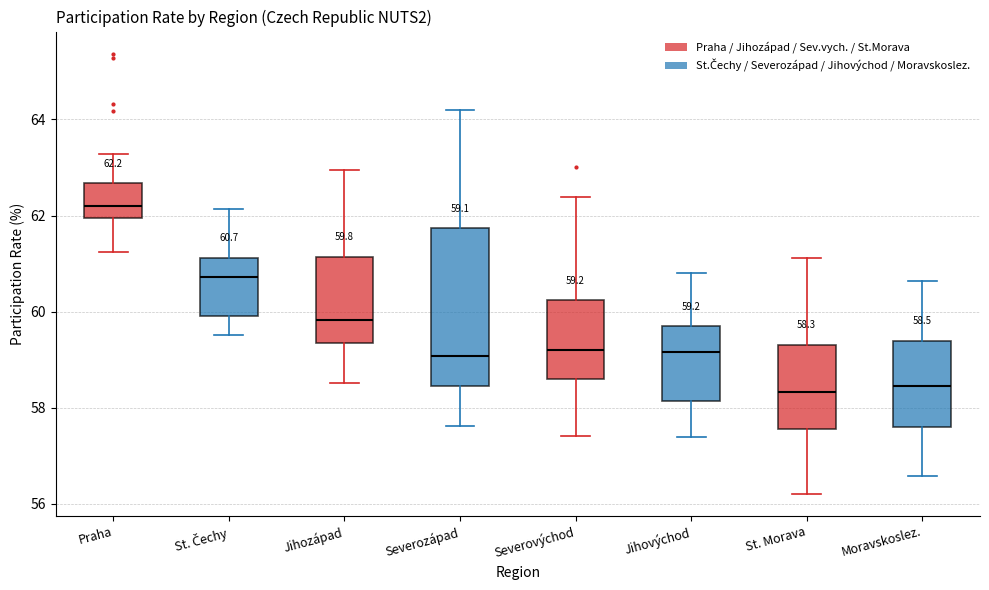

Comparing the boxes themselves (not the whiskers), which one is the tallest?

Severozápad